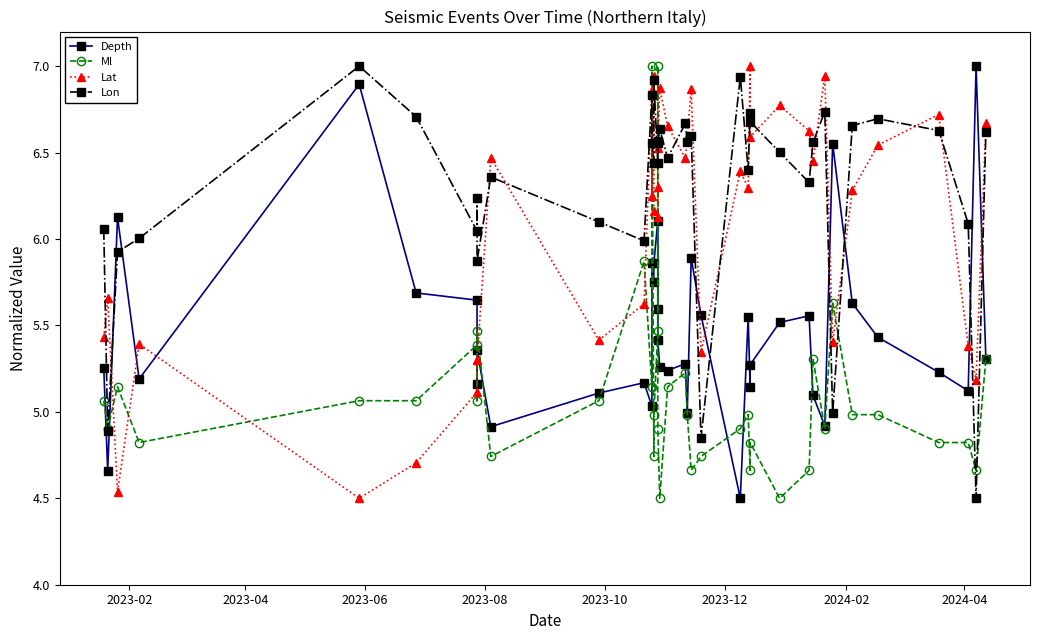

True or false: Ml has more than 2 interior local peaks.

True